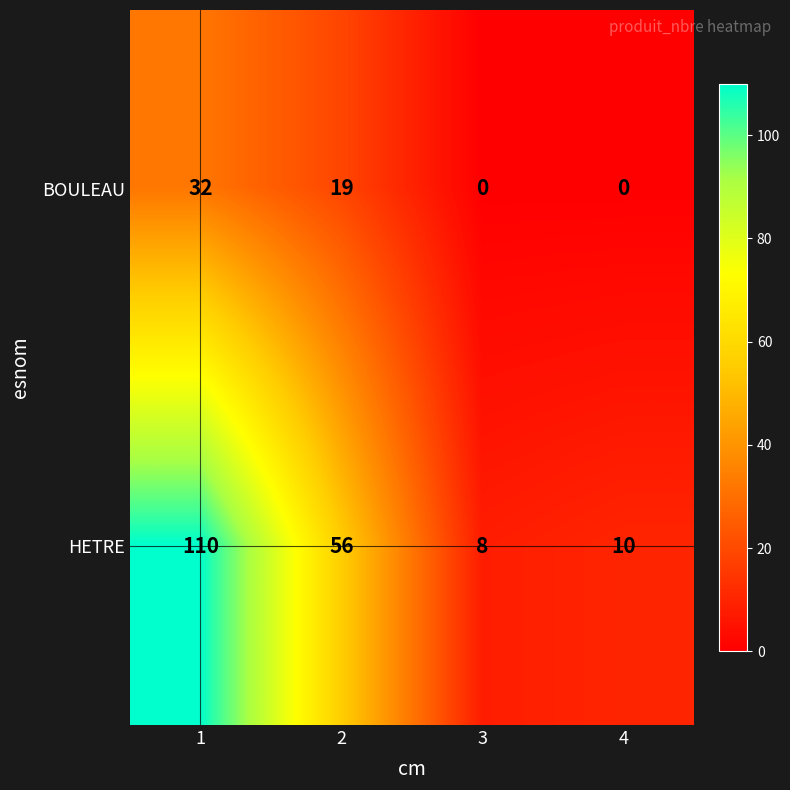

At how many categories does at least one series exceed 99?

1